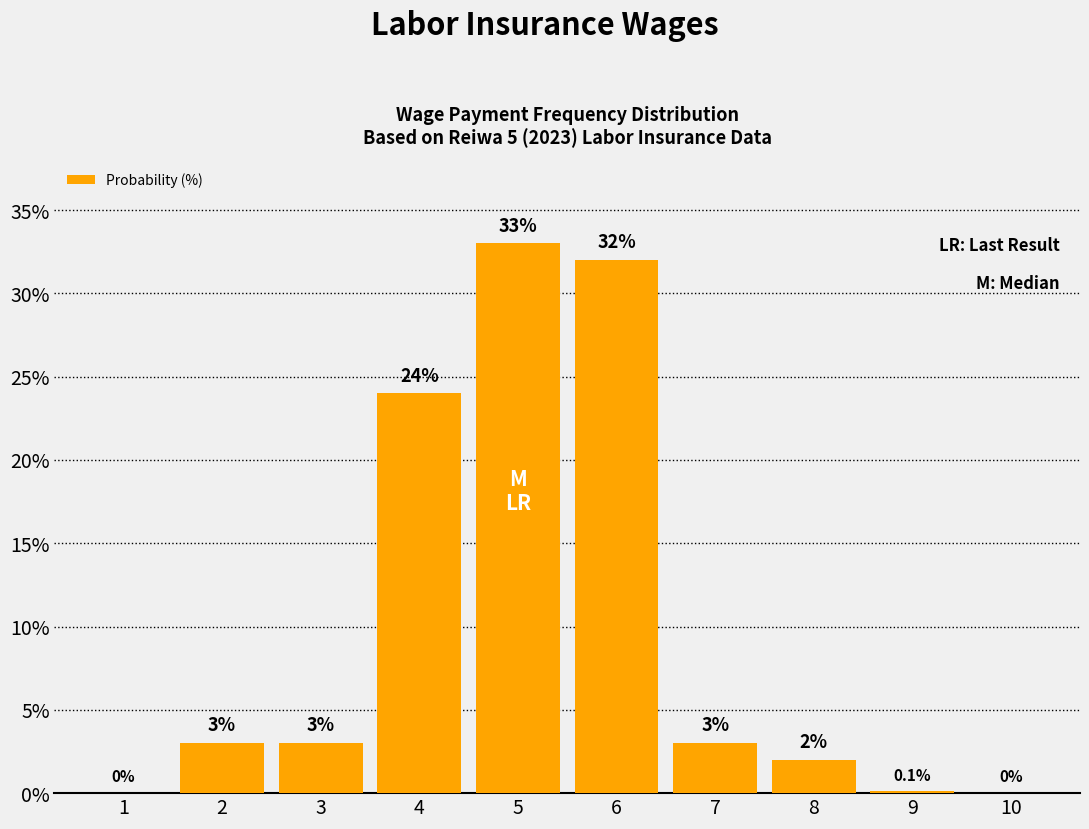

Reading left to right, extract all data points from this chart.

1=0.0	2=3.0	3=3.0	4=24.0	5=33.0	6=32.0	7=3.0	8=2.0	9=0.1	10=0.0